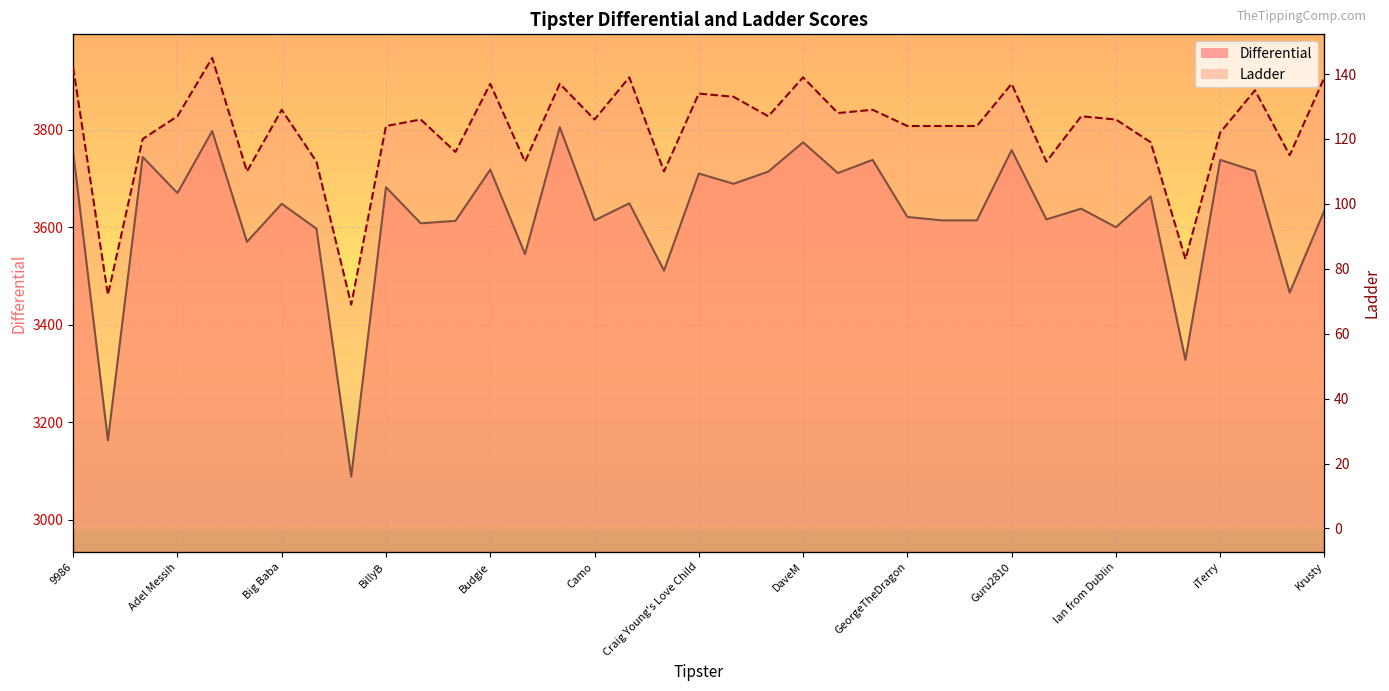

Reading left to right, extract all data points from this chart.

Differential: 9986=3754	786Om=3163	AaronC=3744	Adel Messih=3670	Admireel=3797	Bart Simpson=3570	Big Baba=3648	Big Moose=3597	BigBadBenji=3089	BillyB=3682	blakey94=3608	Bridie=3613	Budgie=3718	Bulldog=3545	Caline=3805	Camo=3614	Carlos=3649	Chunka=3511	Craig Young's Love Child=3710	Cruella=3689	Danhux=3714	DaveM=3774	Fouad Khochaiche=3711	gdadisho=3738	GeorgeTheDragon=3621	Gerehu3B=3614	GreenMachine=3614	Guru2810=3758	HeyRobuphere=3616	I miss Benji=3638	Ian from Dublin=3600	ILuvGal=3663	isha68=3328	iTerry=3738	Kane G=3715	KIDOFAH=3466	Krusty=3635
Ladder: 9986=142	786Om=72	AaronC=120	Adel Messih=127	Admireel=145	Bart Simpson=110	Big Baba=129	Big Moose=113	BigBadBenji=69	BillyB=124	blakey94=126	Bridie=116	Budgie=137	Bulldog=113	Caline=137	Camo=126	Carlos=139	Chunka=110	Craig Young's Love Child=134	Cruella=133	Danhux=127	DaveM=139	Fouad Khochaiche=128	gdadisho=129	GeorgeTheDragon=124	Gerehu3B=124	GreenMachine=124	Guru2810=137	HeyRobuphere=113	I miss Benji=127	Ian from Dublin=126	ILuvGal=119	isha68=83	iTerry=122	Kane G=135	KIDOFAH=115	Krusty=139